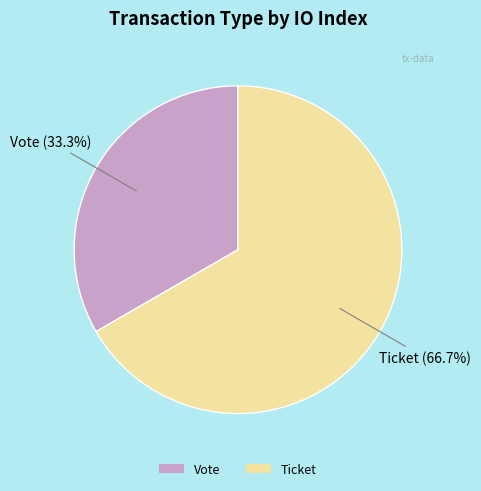

Which slice represents more than half of the pie?

Ticket